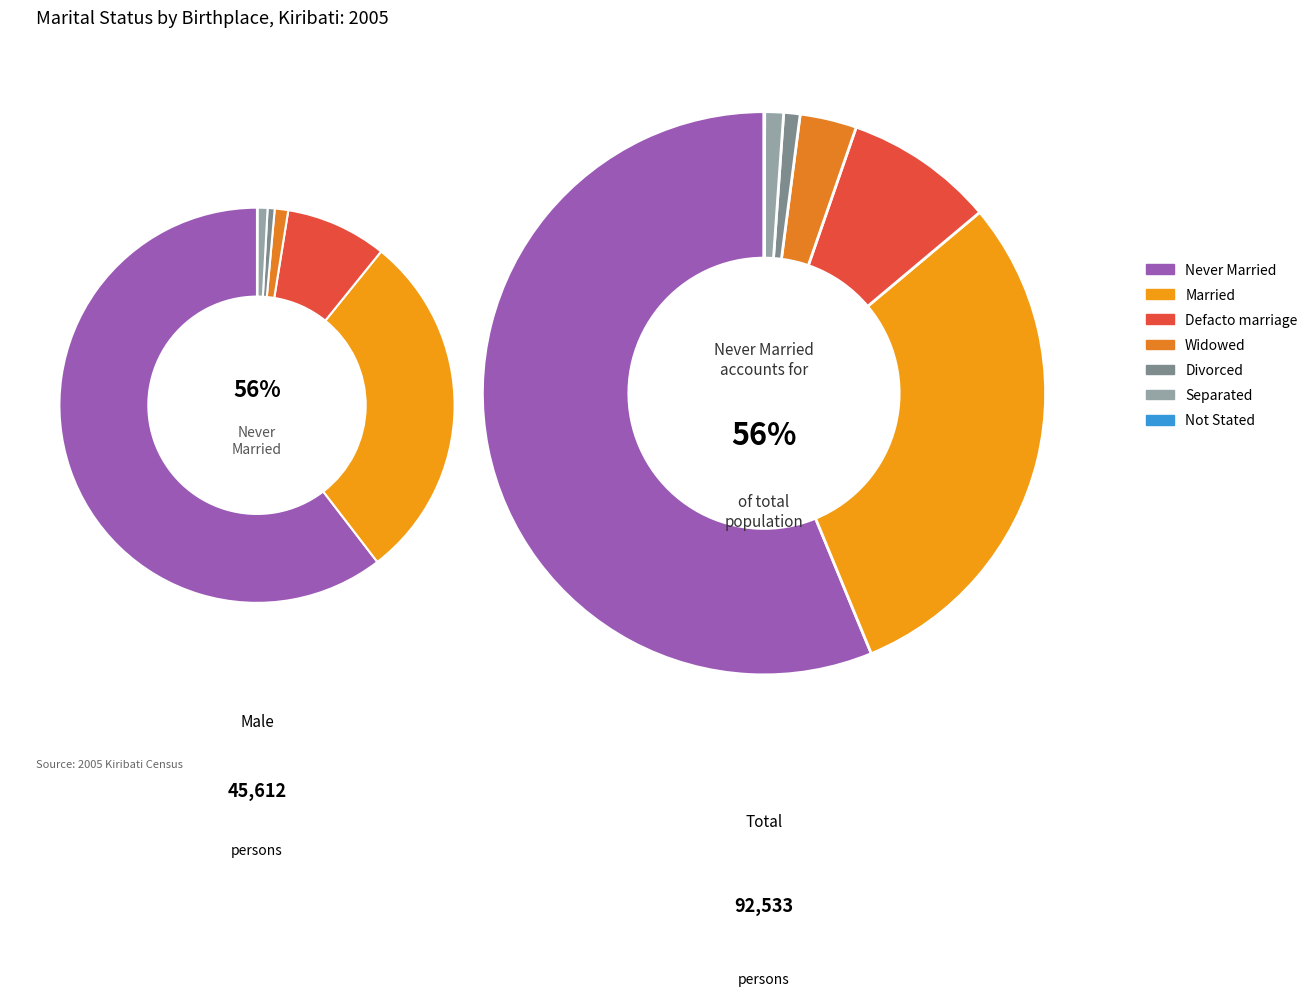

The Married slice represents 38% of the pie. True or false?

False